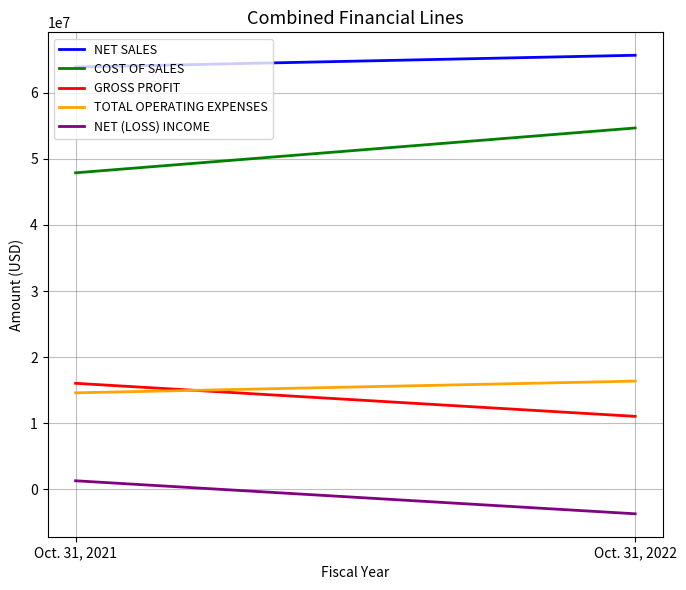

What is the sum of all NET (LOSS) INCOME values?

-2489431